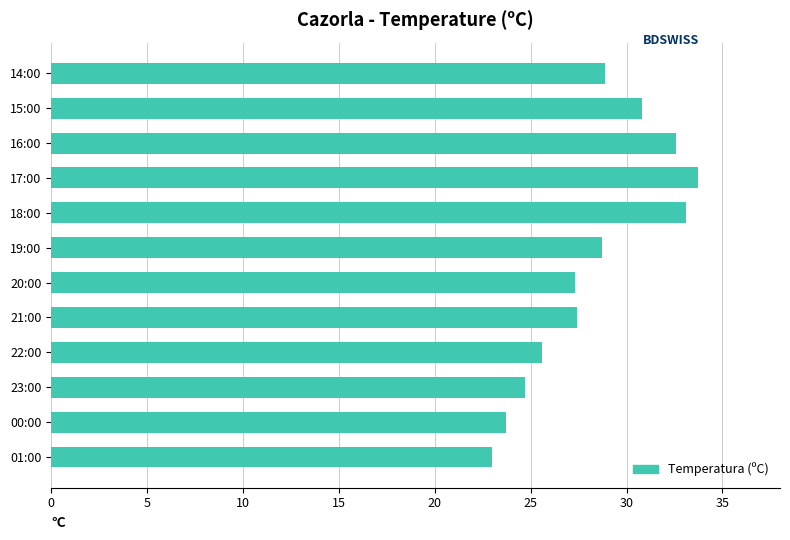

What is the difference between the values at 19:00 and 21:00?

1.3